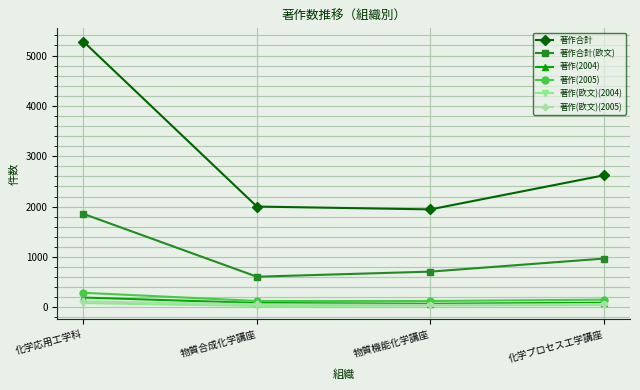

What is the difference between the 著作合計 values at 物質機能化学講座 and 物質合成化学講座?

56